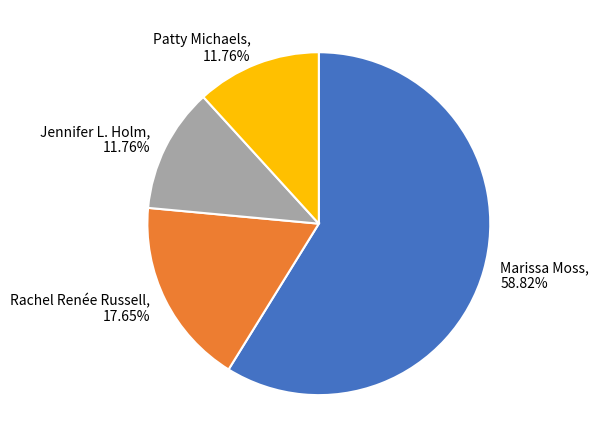

Is there any slice that represents more than half of the pie?

Yes